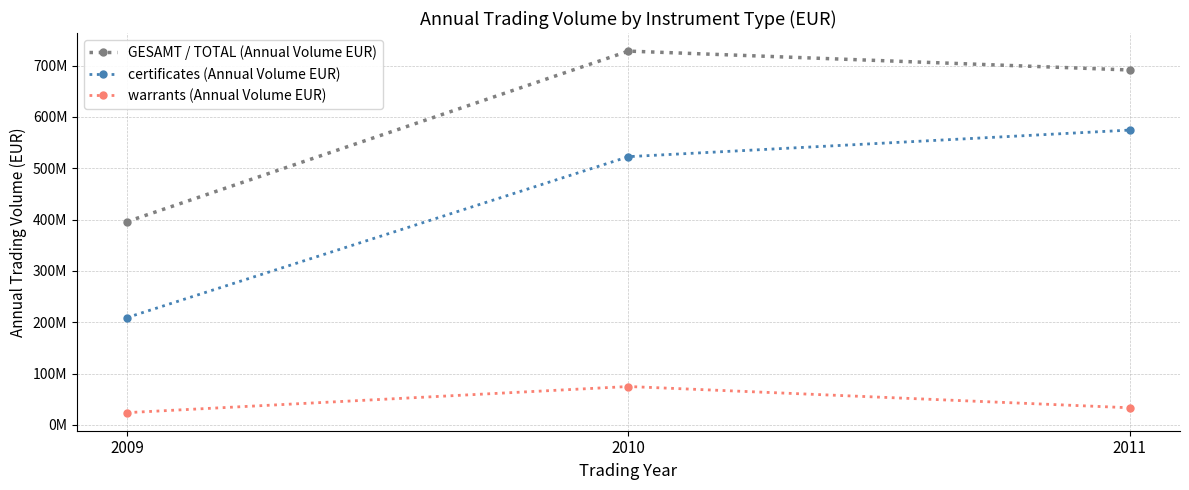

Between 2009 and 2011, which series saw the biggest shift?

certificates (Annual Volume EUR)